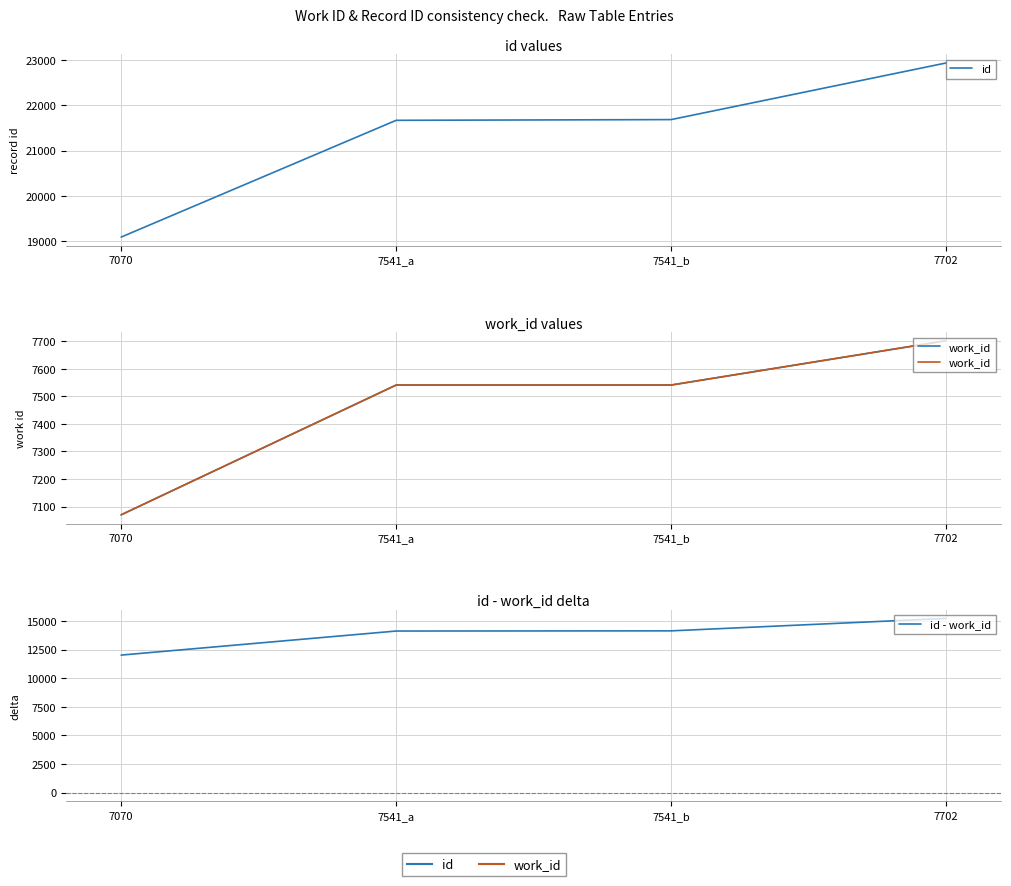

The id - work_id series shows 12025 at 7070. True or false?

True